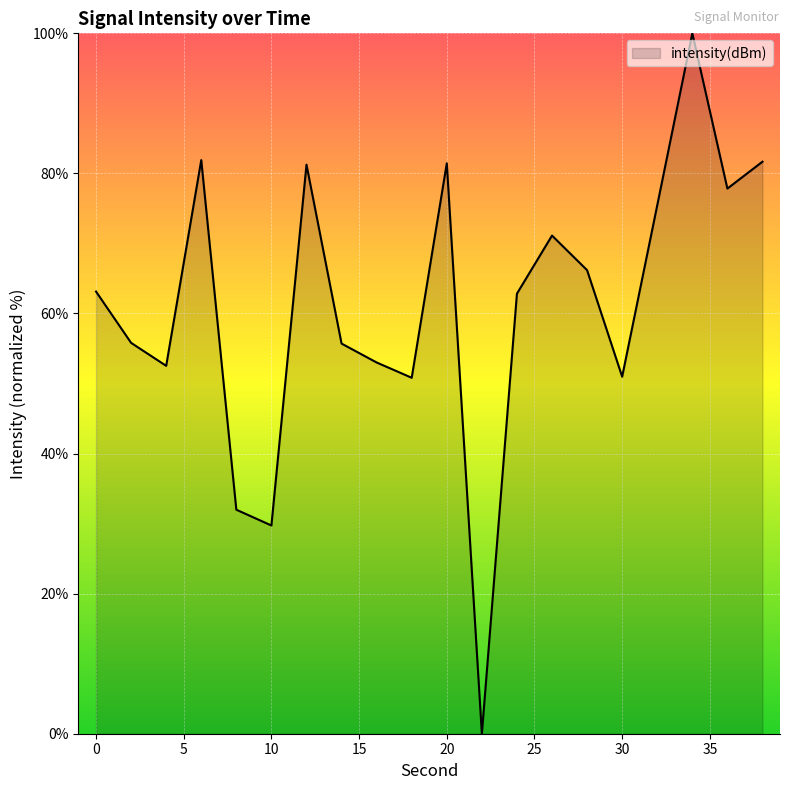

What is the difference between the maximum and minimum values?

100.0